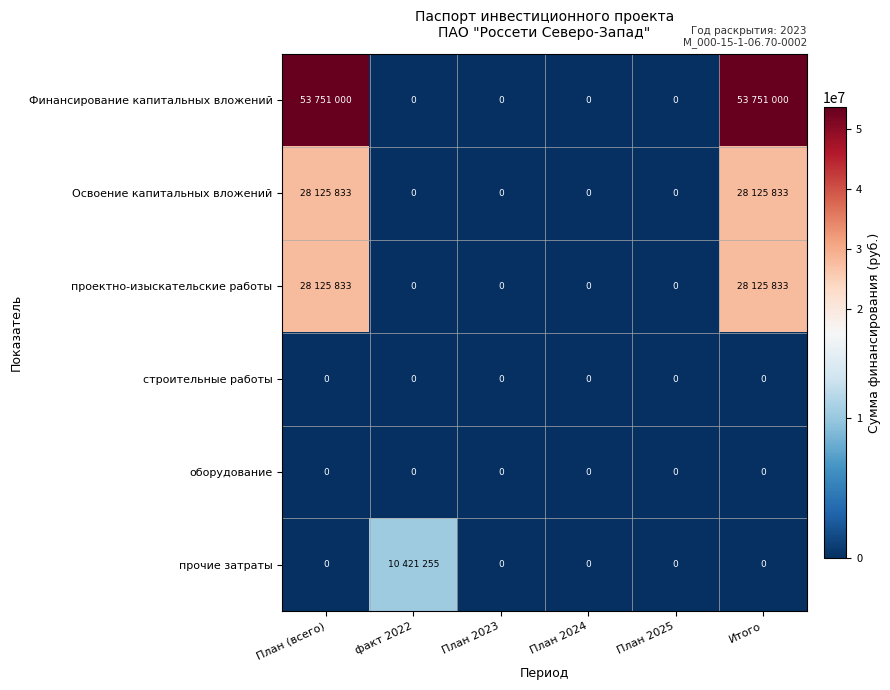

The value of оборудование at Итого is 0. True or false?

True